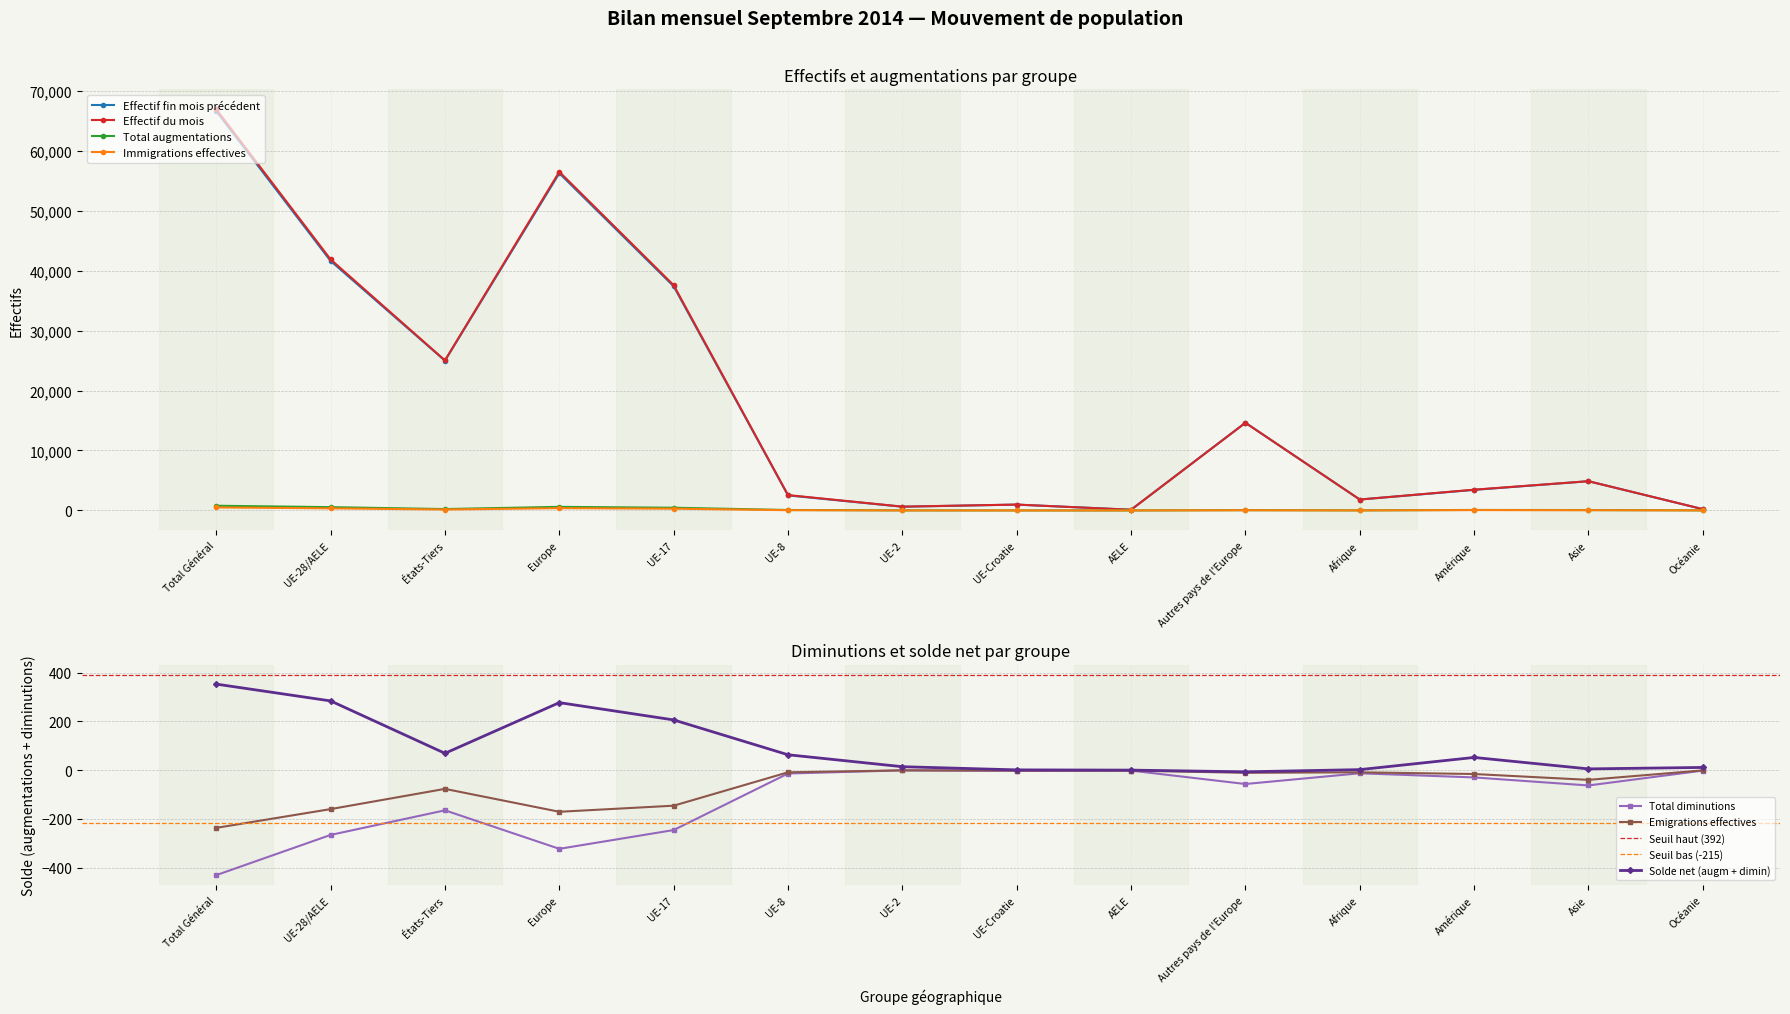

Is the value of Total augmentations at AELE greater than the value of Immigrations effectives at États-Tiers?

No